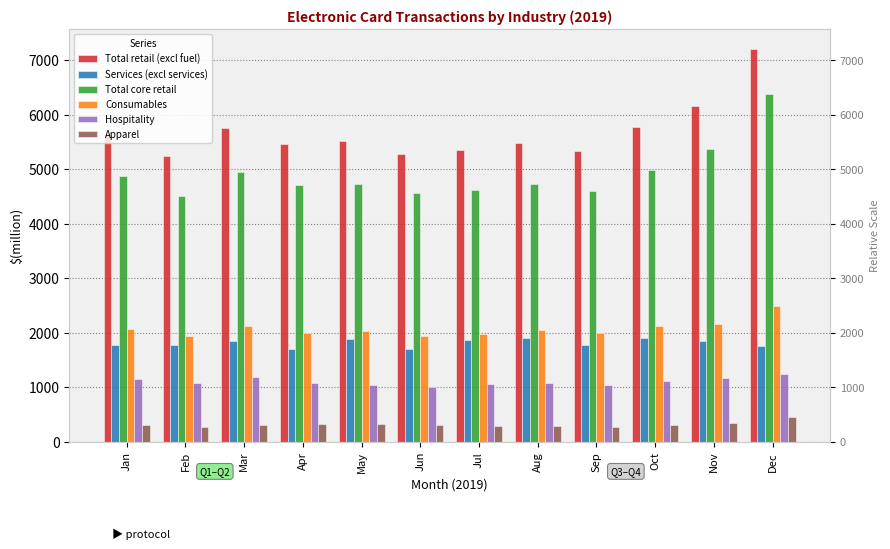

What is the lowest value of the Consumables series?

1938